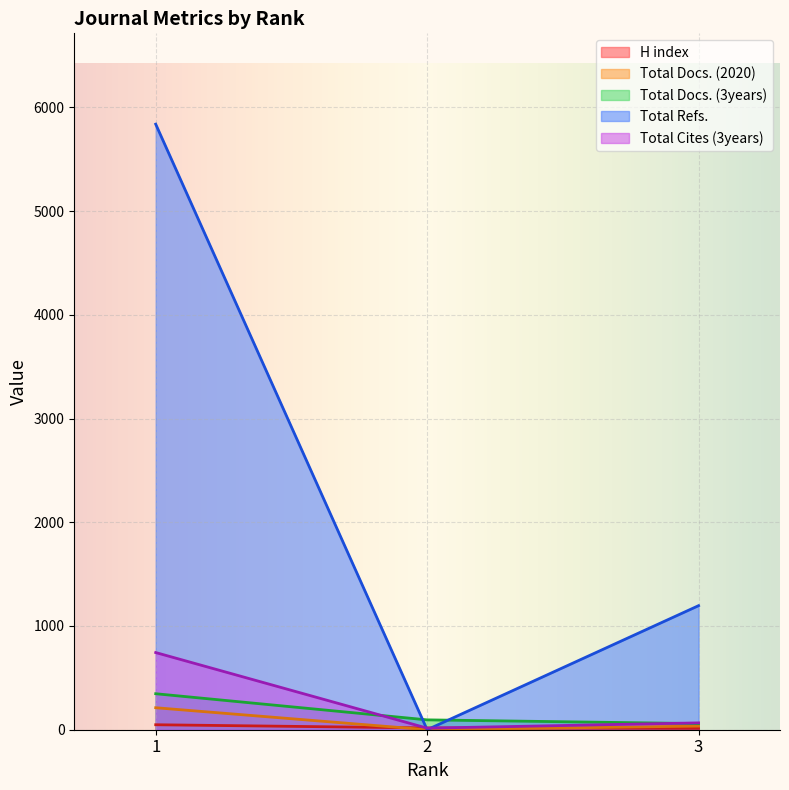

Rank the series at 3 from lowest to highest value.

H index, Total Docs. (2020), Total Docs. (3years), Total Cites (3years), Total Refs.